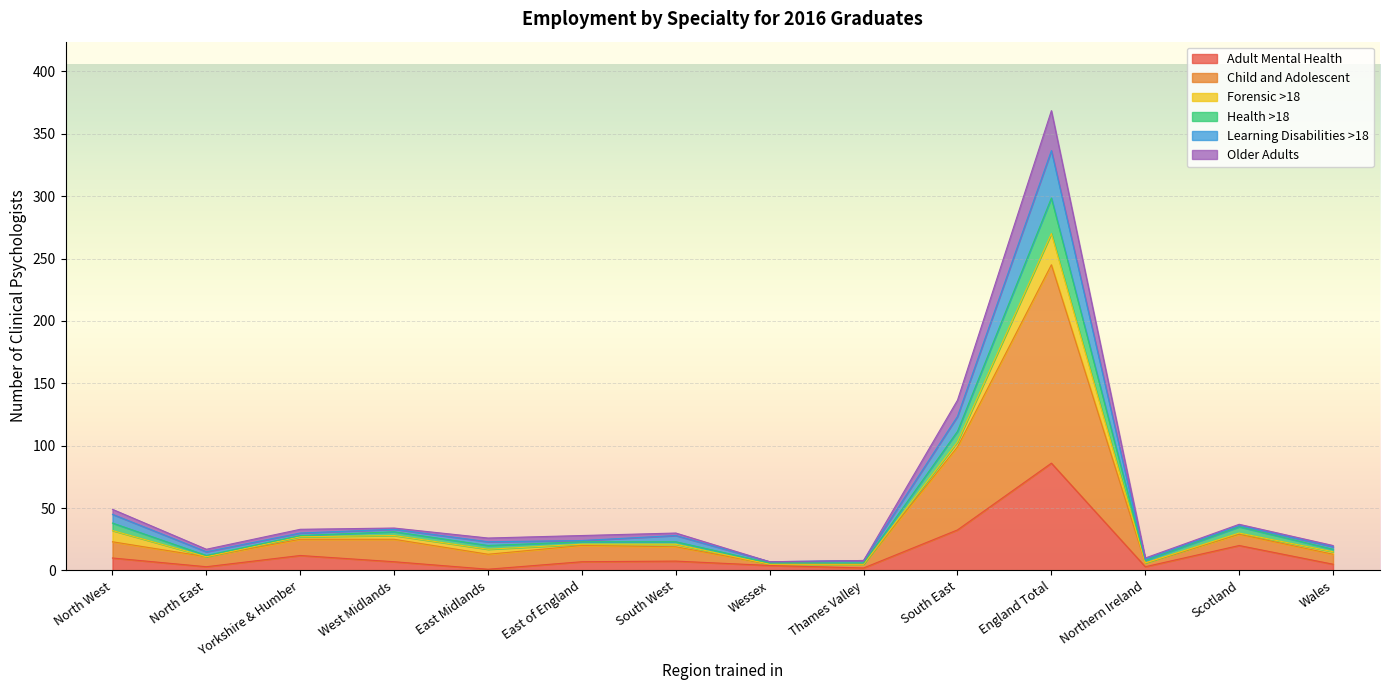

What is the label of the 7th point from the right?

Wessex